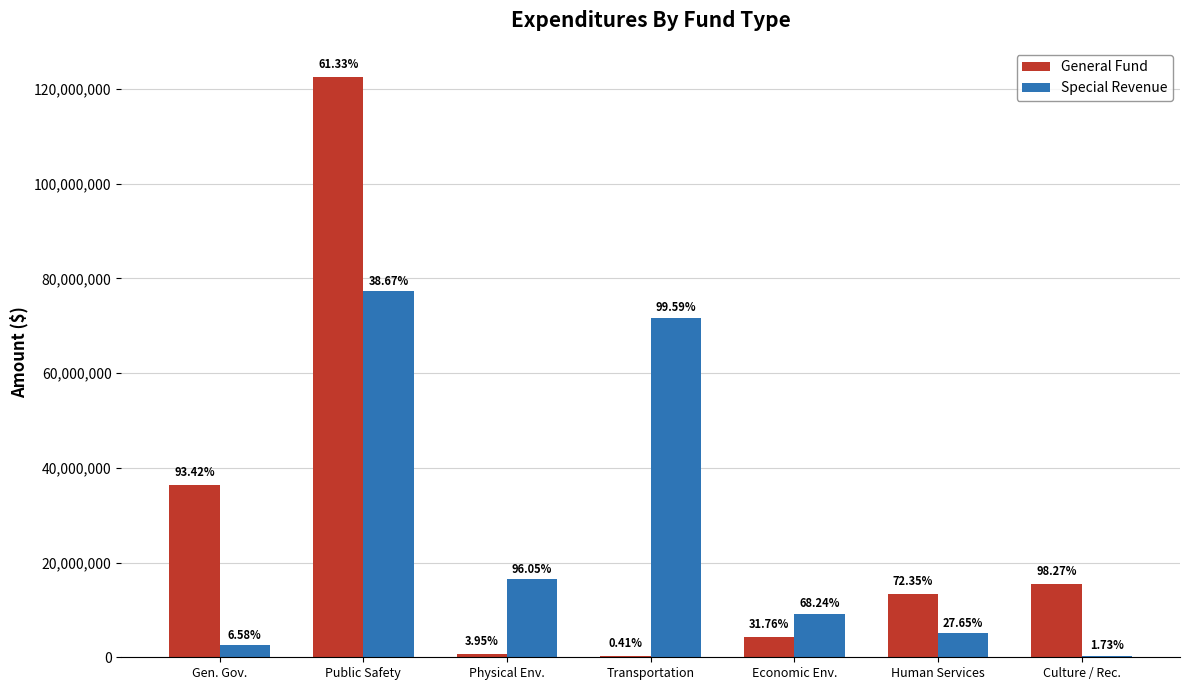

What is the label of the 4th bar from the left?

Transportation